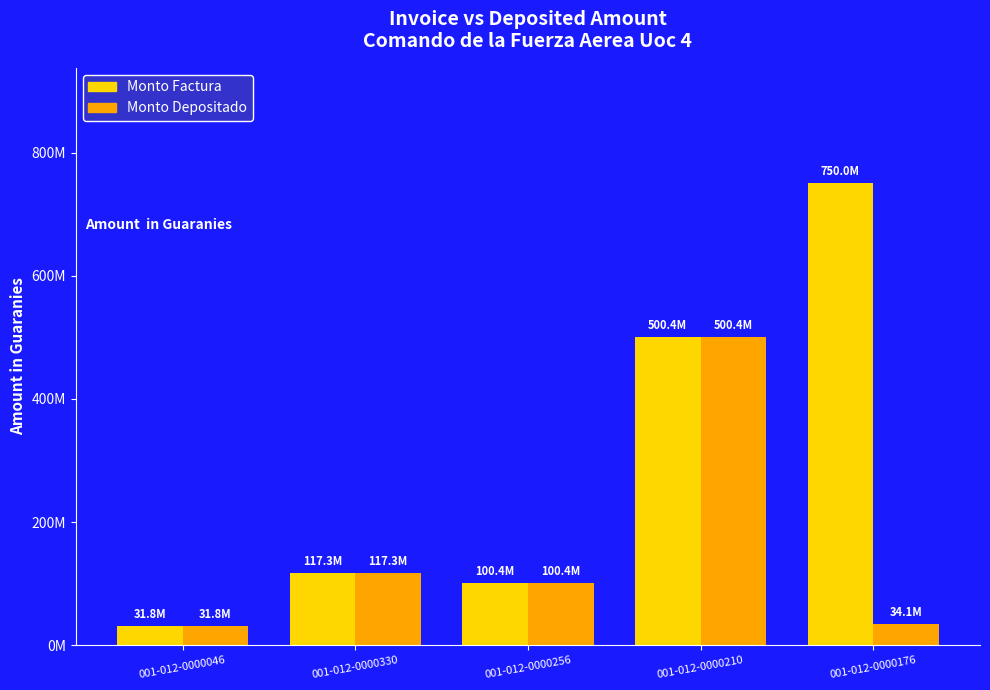

Does the chart contain stacked bars?

No